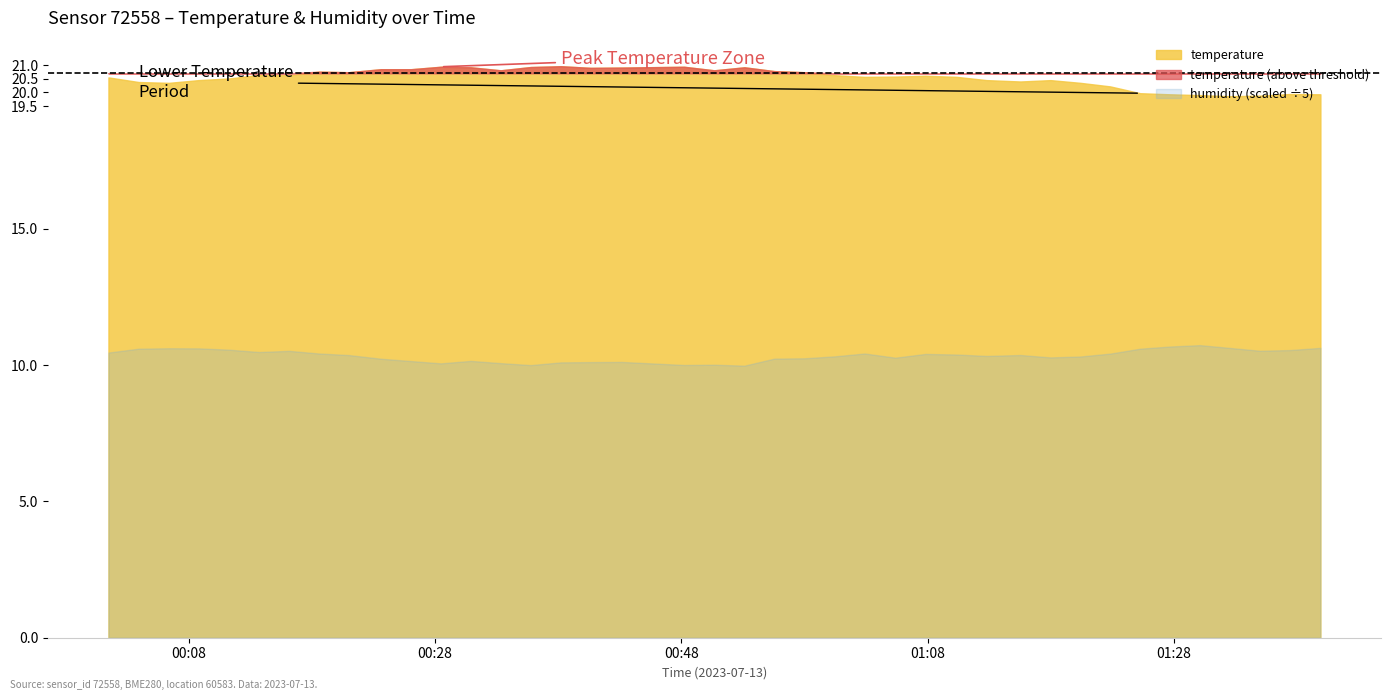

How many values in the temperature series exceed 20?

33